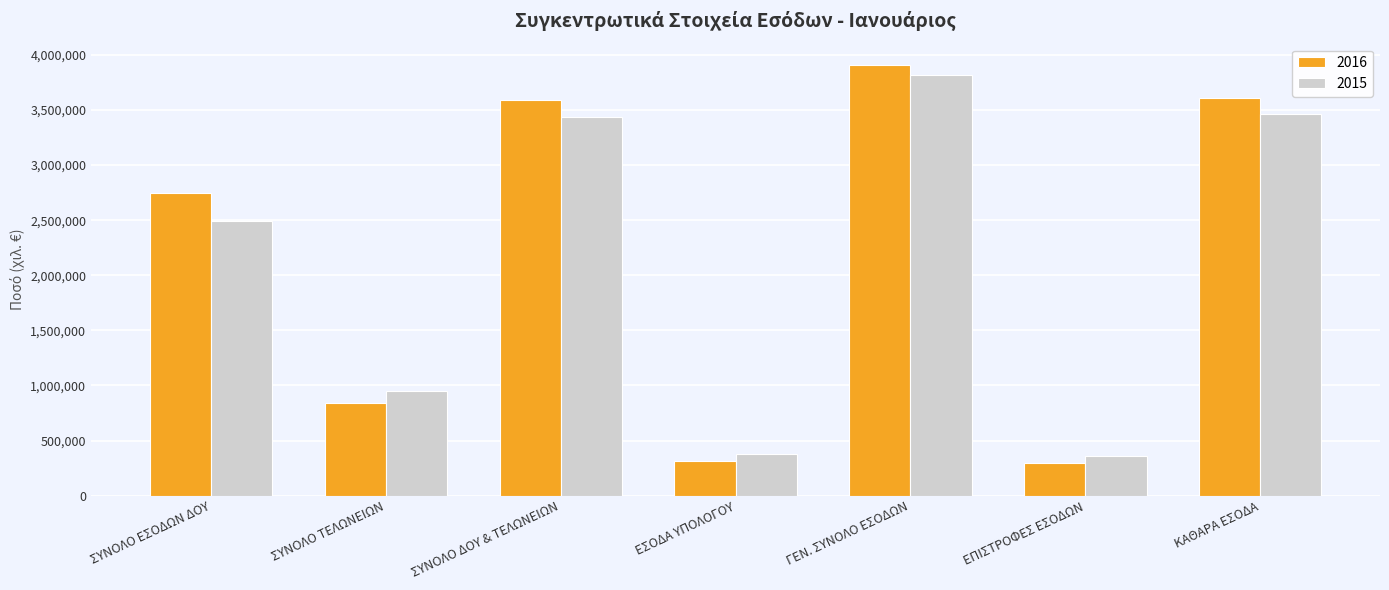

Is the value of 2016 at ΣΥΝΟΛΟ ΕΣΟΔΩΝ ΔΟΥ greater than the value of 2015 at ΚΑΘΑΡΑ ΕΣΟΔΑ?

No